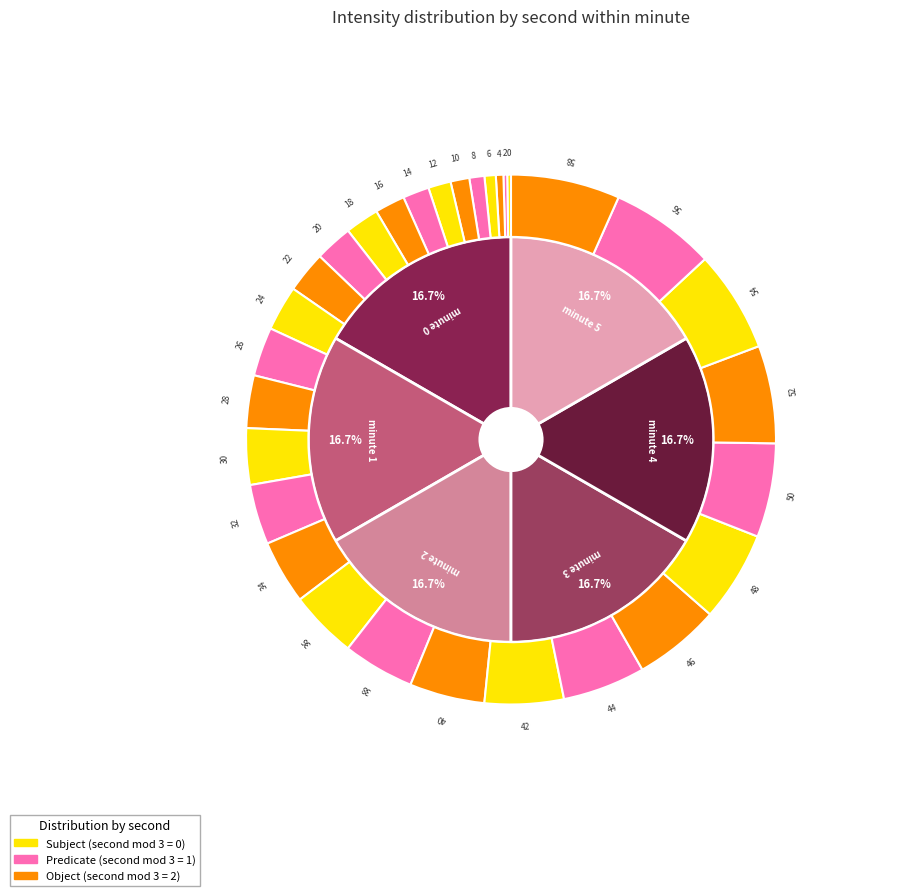

Is there a majority slice in this chart?

No